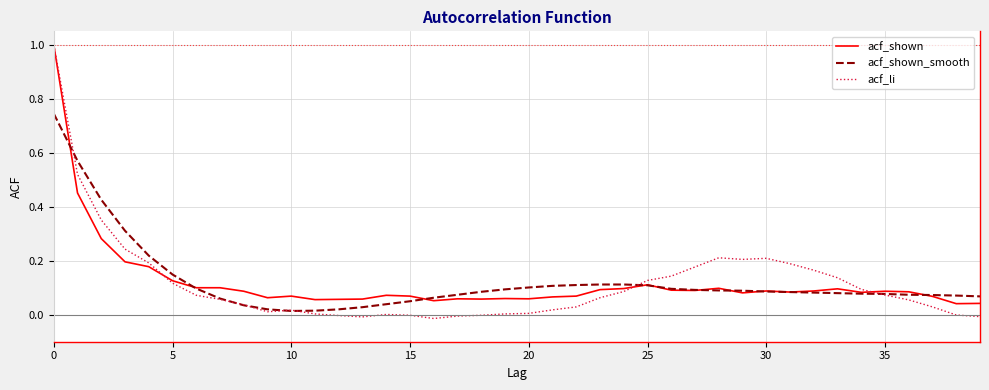

Which series has the largest range (max minus min)?

acf_li